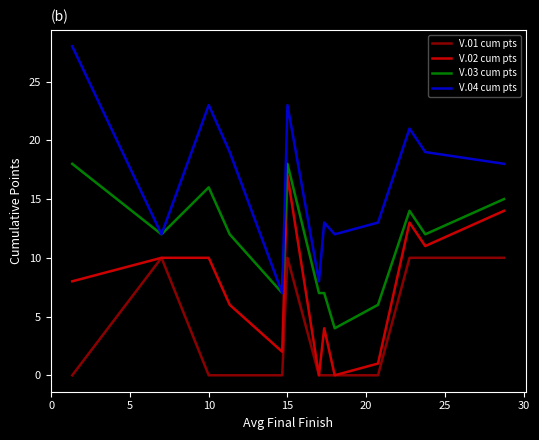

What is the highest value of the V.03 cum pts series?

18